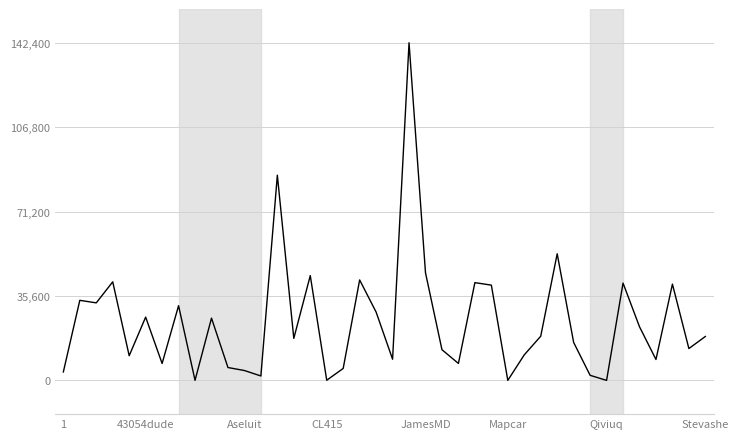

What is the maximum value shown in the chart?

142379.0